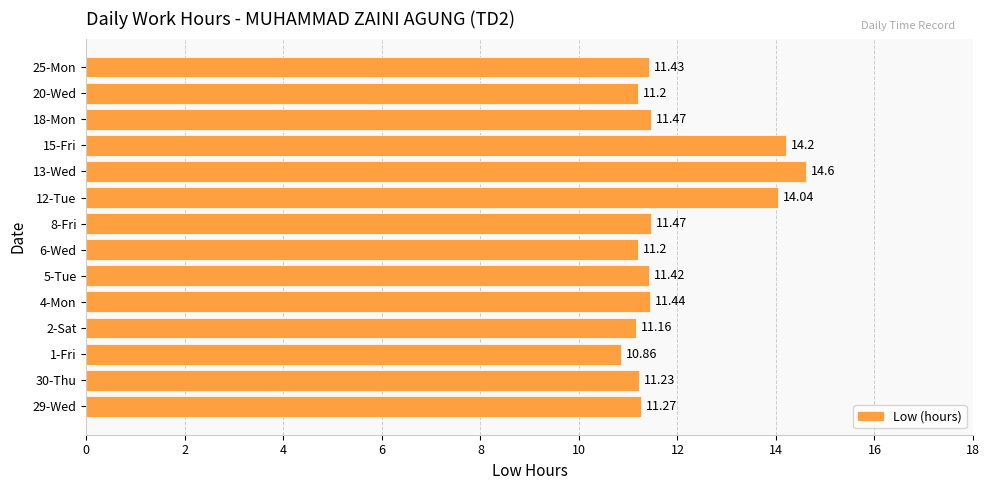

What is the difference between the values at 8-Fri and 1-Fri?

0.6